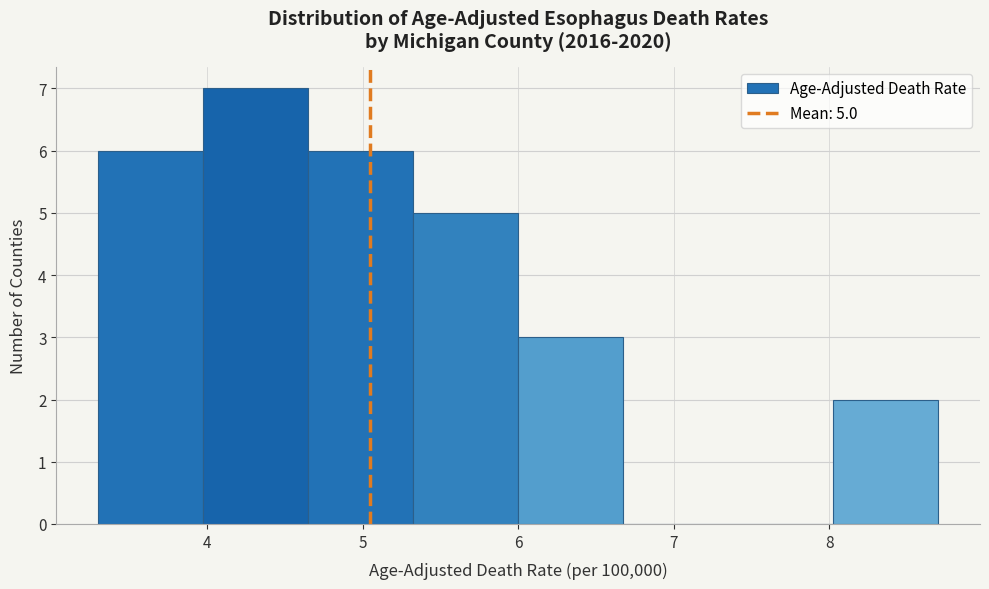

Over which range of the x-axis is the bar tallest?

4.0 to 4.7